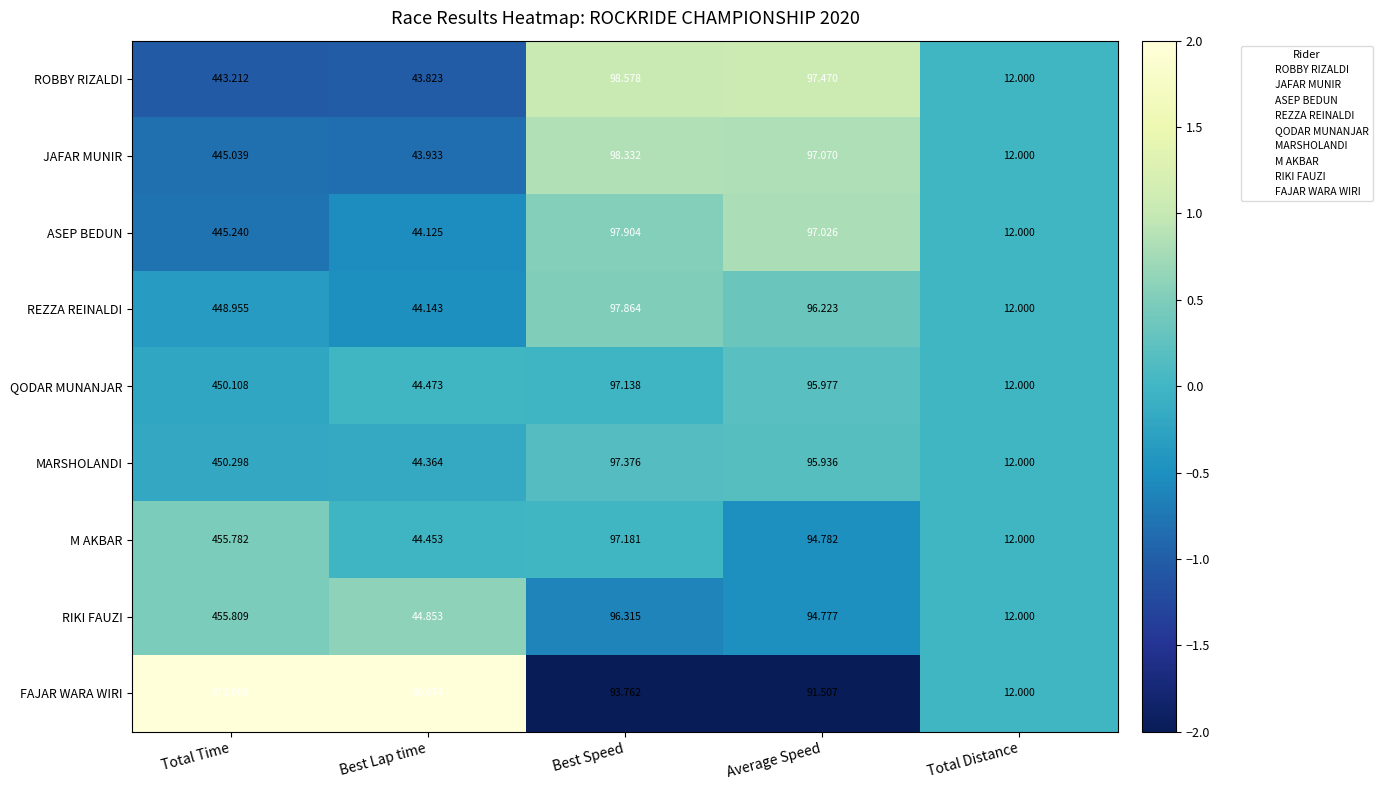

How many distinct data groups are displayed?

9